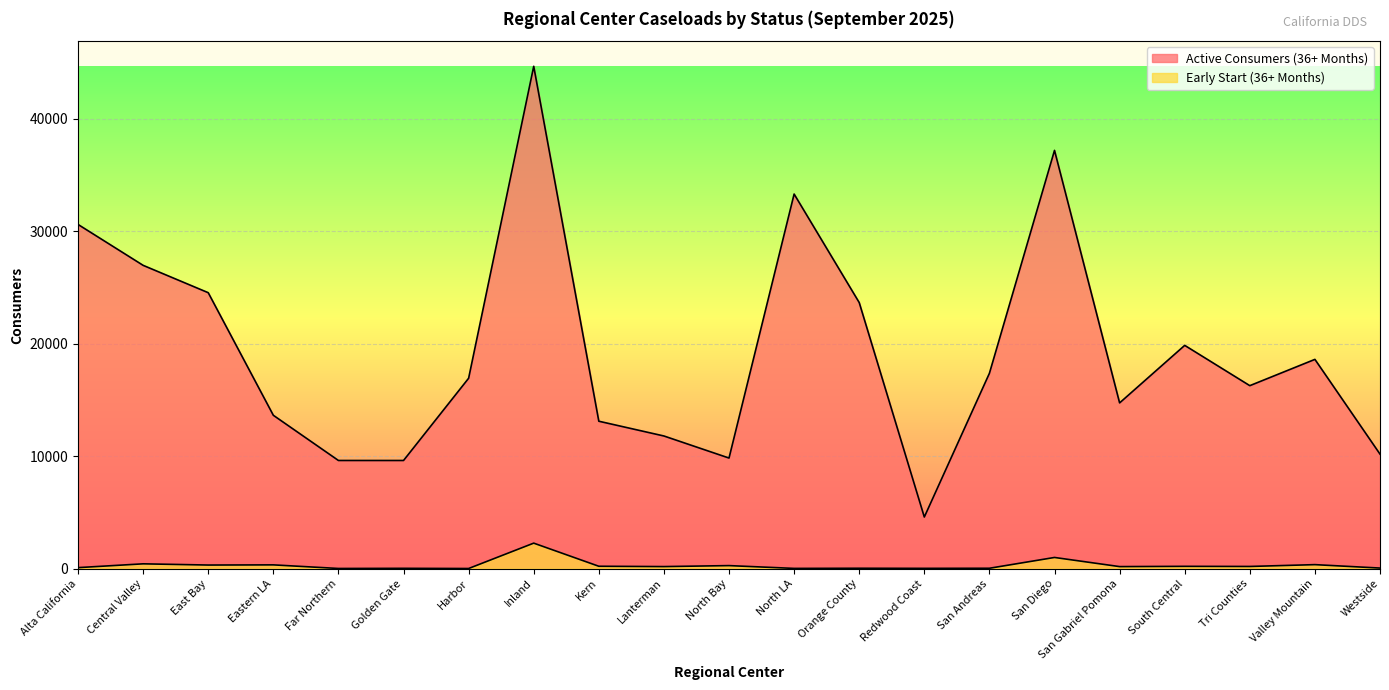

What are all the series names shown in the legend?

Active Consumers (36+ Months), Early Start (36+ Months)